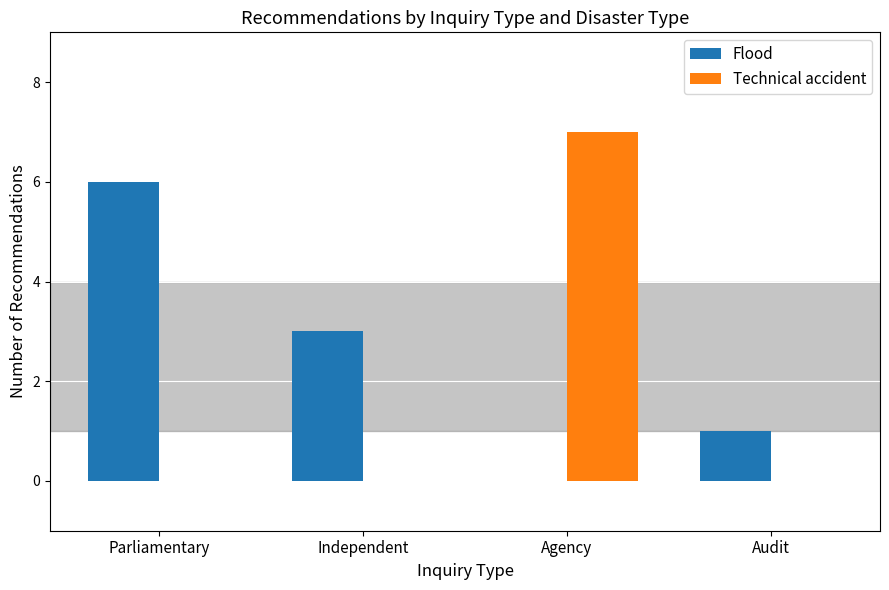

What is the greatest value displayed?

7